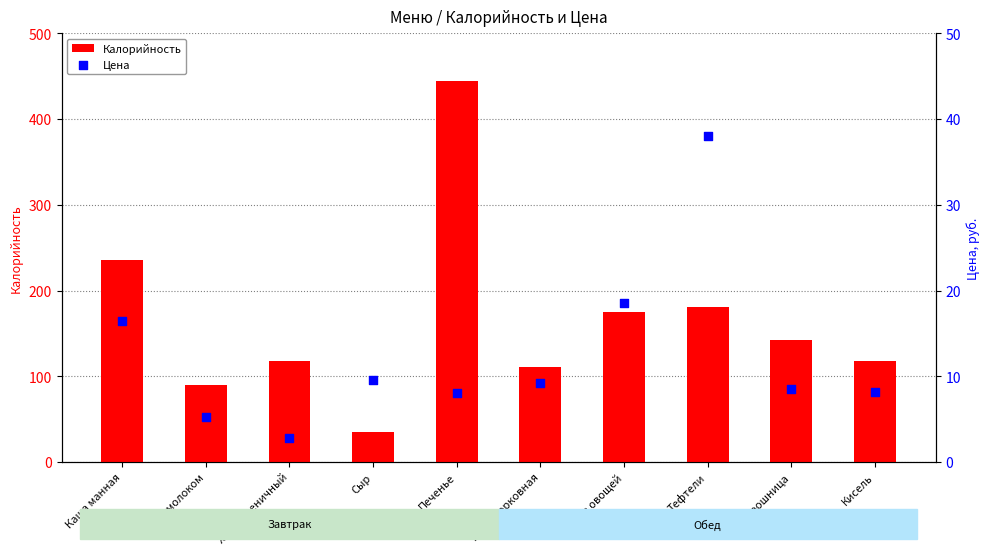

Which series has the largest Y range (max minus min)?

Калорийность